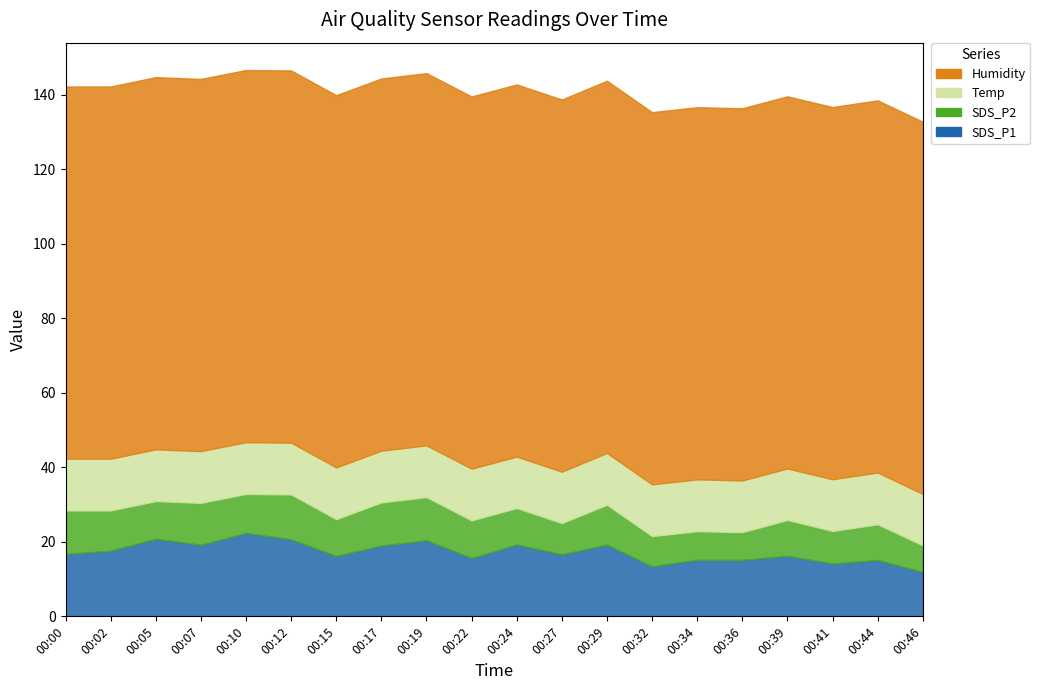

Does the chart display data point markers on the line(s)?

No